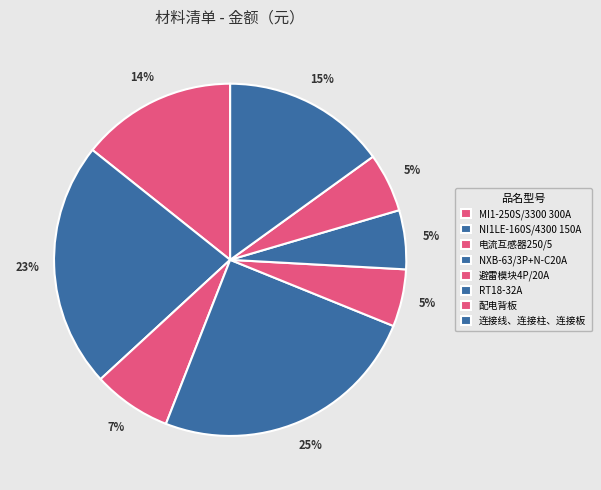

Combined, do 电流互感器250/5 and 避雷模块4P/20A account for over 50%?

No